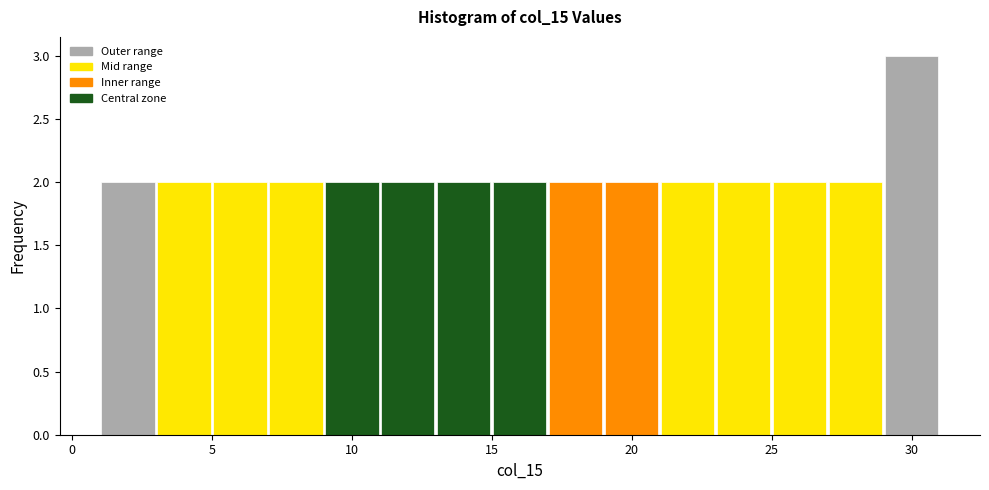

Which range on the x-axis has the tallest bar?

29 to 31